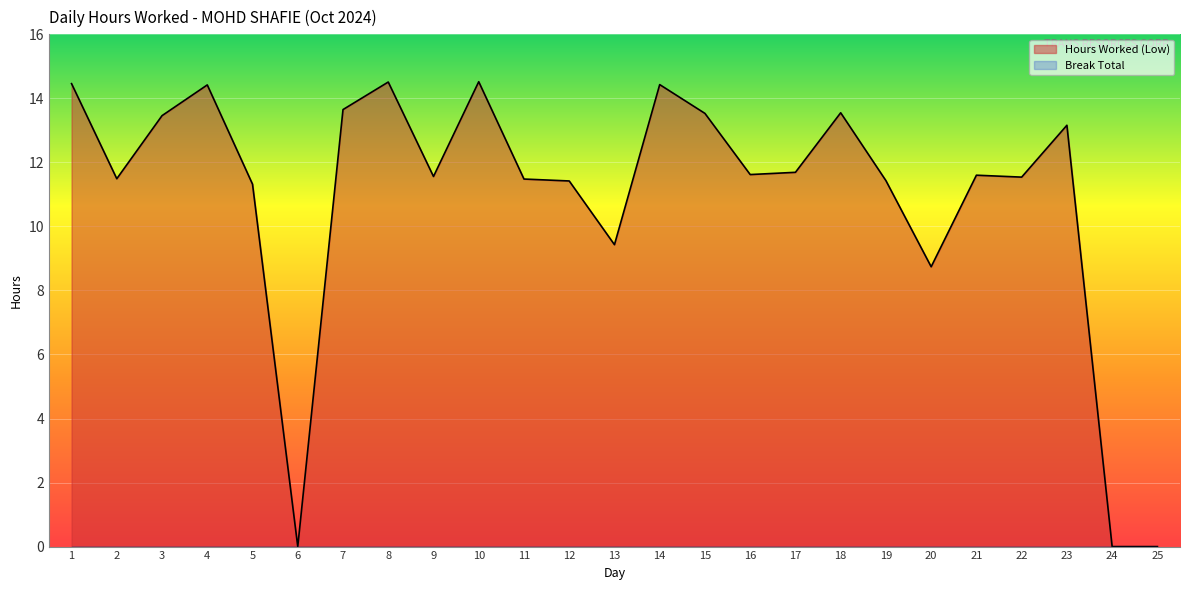

Reading left to right, extract all data points from this chart.

14.5	11.5	13.5	14.4	11.3	0.0	13.7	14.5	11.6	14.5	11.5	11.4	9.4	14.4	13.5	11.6	11.7	13.6	11.4	8.7	11.6	11.5	13.2	0.0	0.0